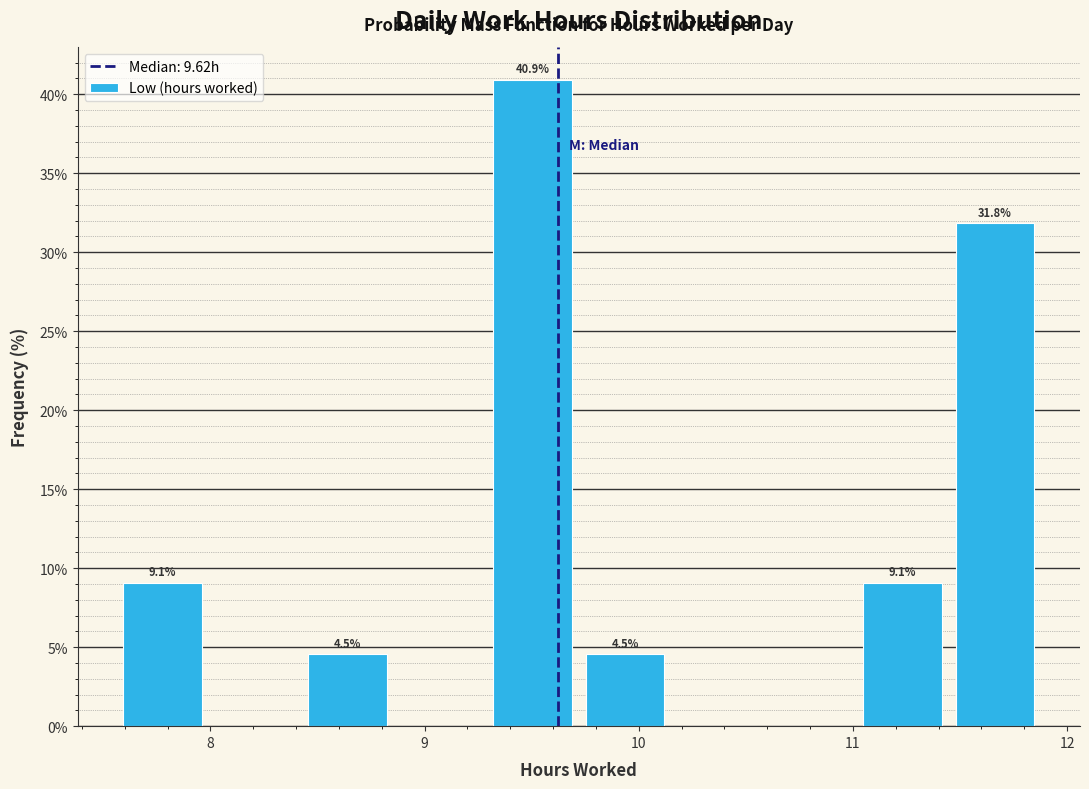

Which range on the x-axis has the tallest bar?

9.3 to 9.7